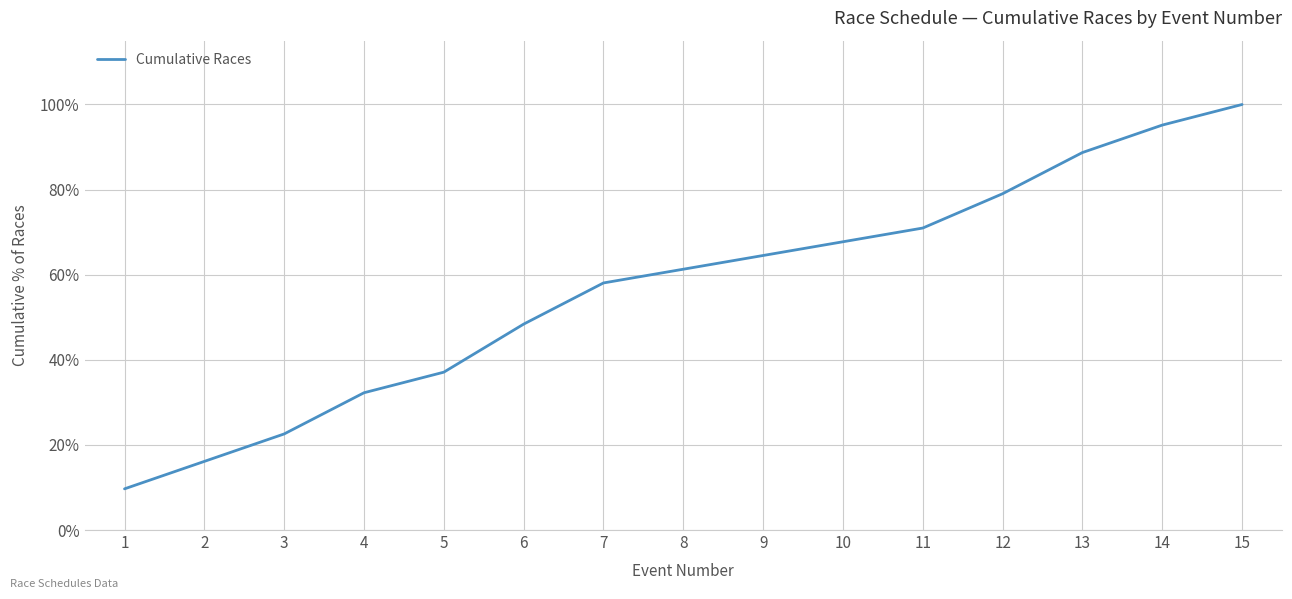

List the labels in order of value, smallest first.

1, 2, 3, 4, 5, 6, 7, 8, 9, 10, 11, 12, 13, 14, 15